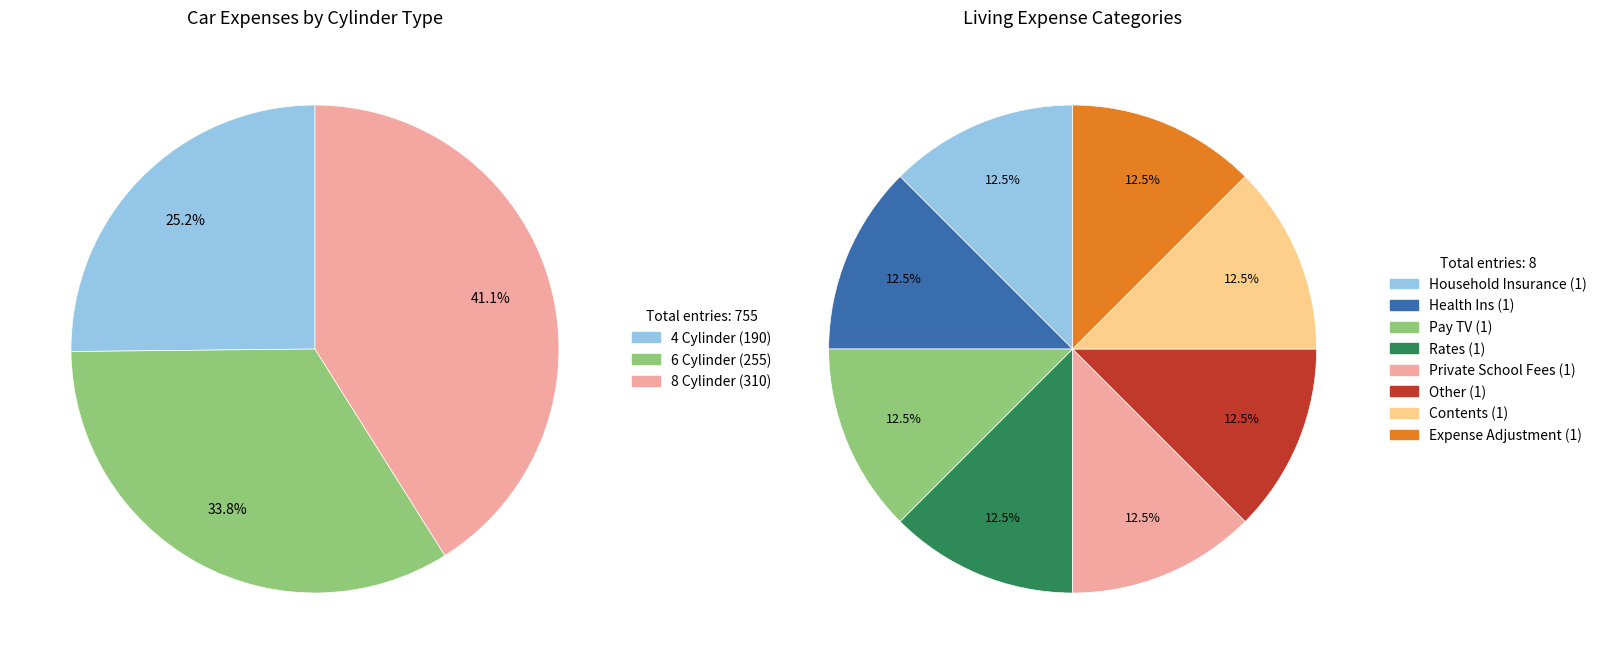

Rank the categories by value from highest to lowest.

8 Cylinder, 6 Cylinder, 4 Cylinder